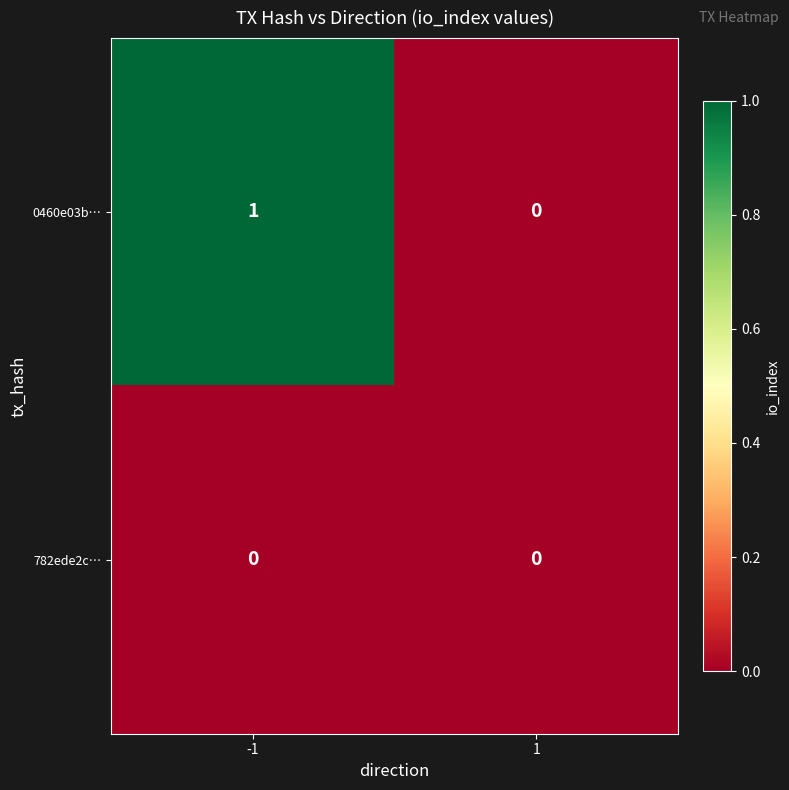

Rank the categories by 0460e03b… value from highest to lowest.

-1, 1